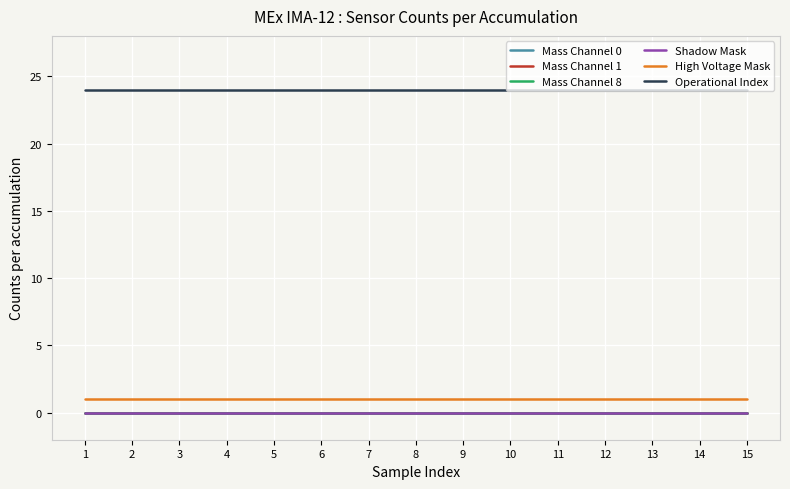

Does the chart have visible grid lines?

Yes